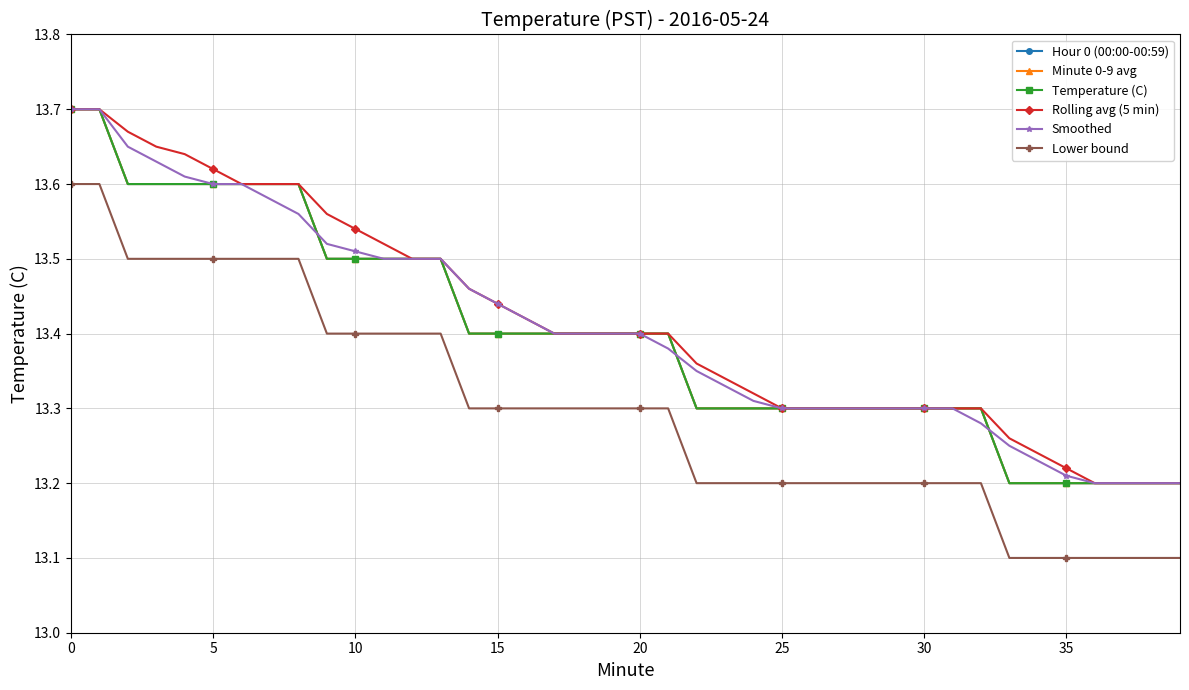

How many lines are shown in the chart?

6